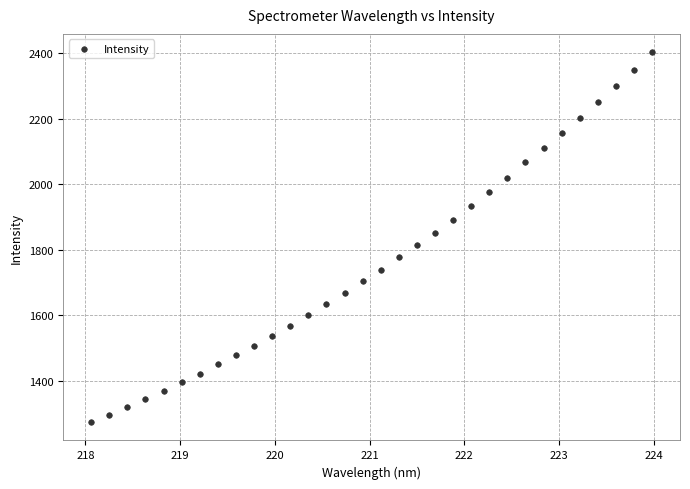

What is the range of Y values (max minus min)?

1128.4